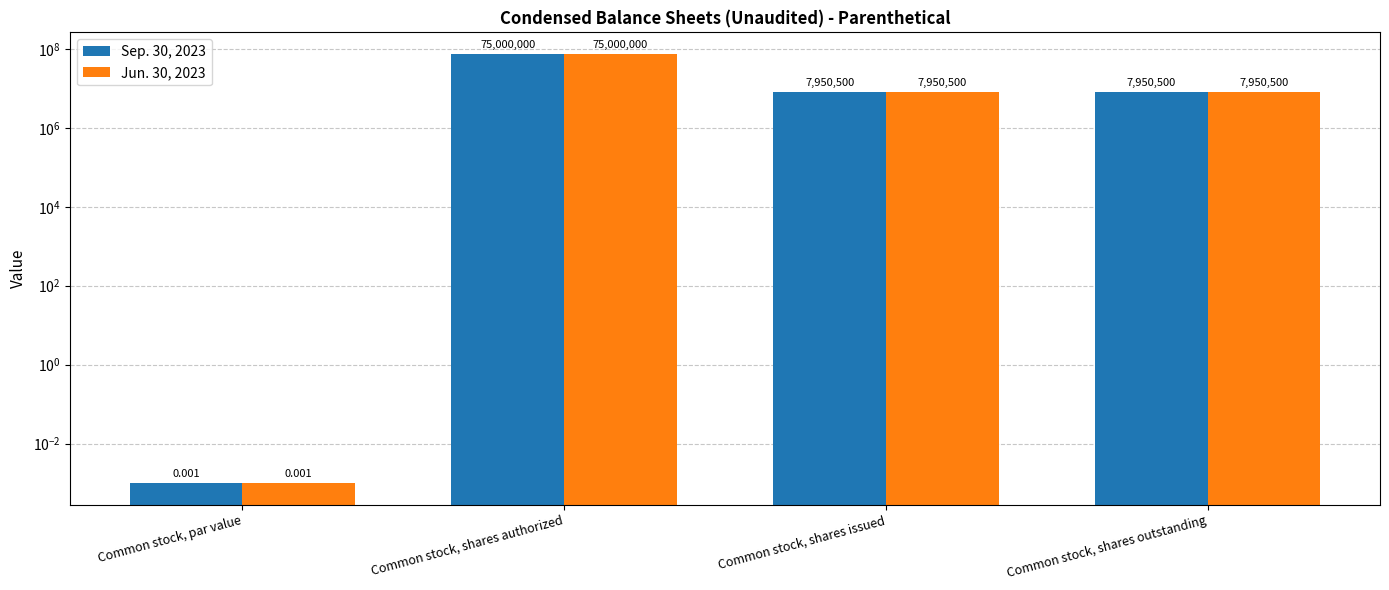

Reading right to left, extract all data points from this chart.

Sep. 30, 2023: 7950500.0	7950500.0	75000000.0	0.0
Jun. 30, 2023: 7950500.0	7950500.0	75000000.0	0.0